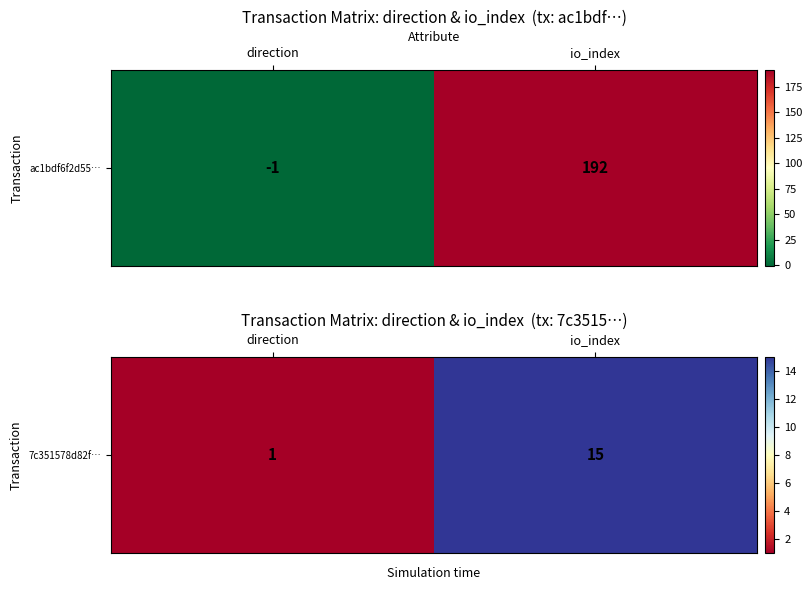

Rank the categories by value from lowest to highest.

direction, io_index